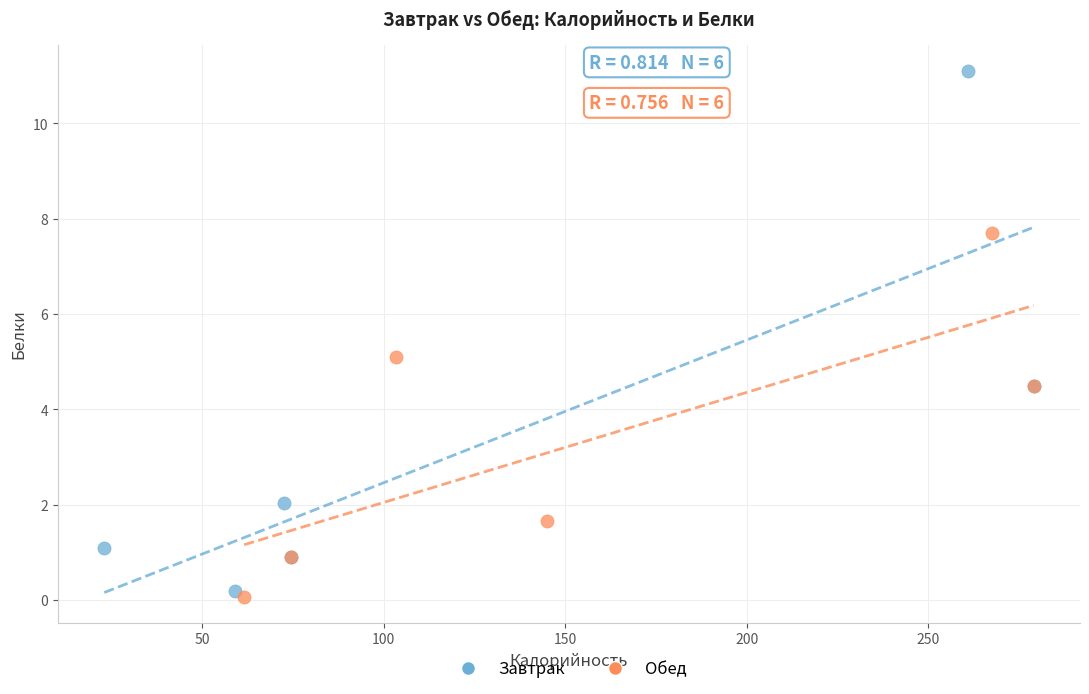

Which series reaches the maximum Y coordinate?

Завтрак